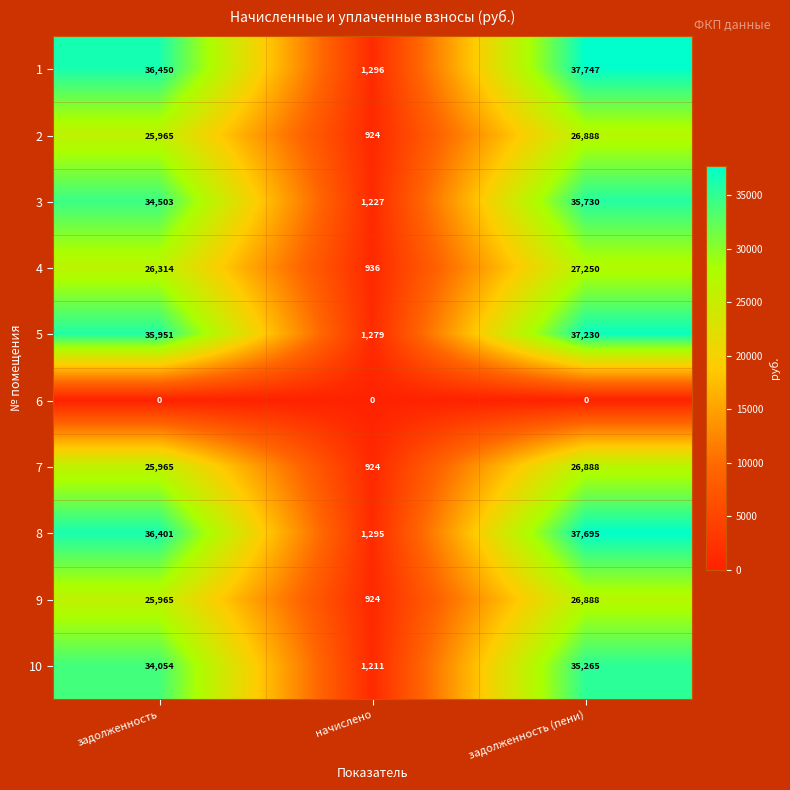

At which label is 10 closest to 18238?

задолженность